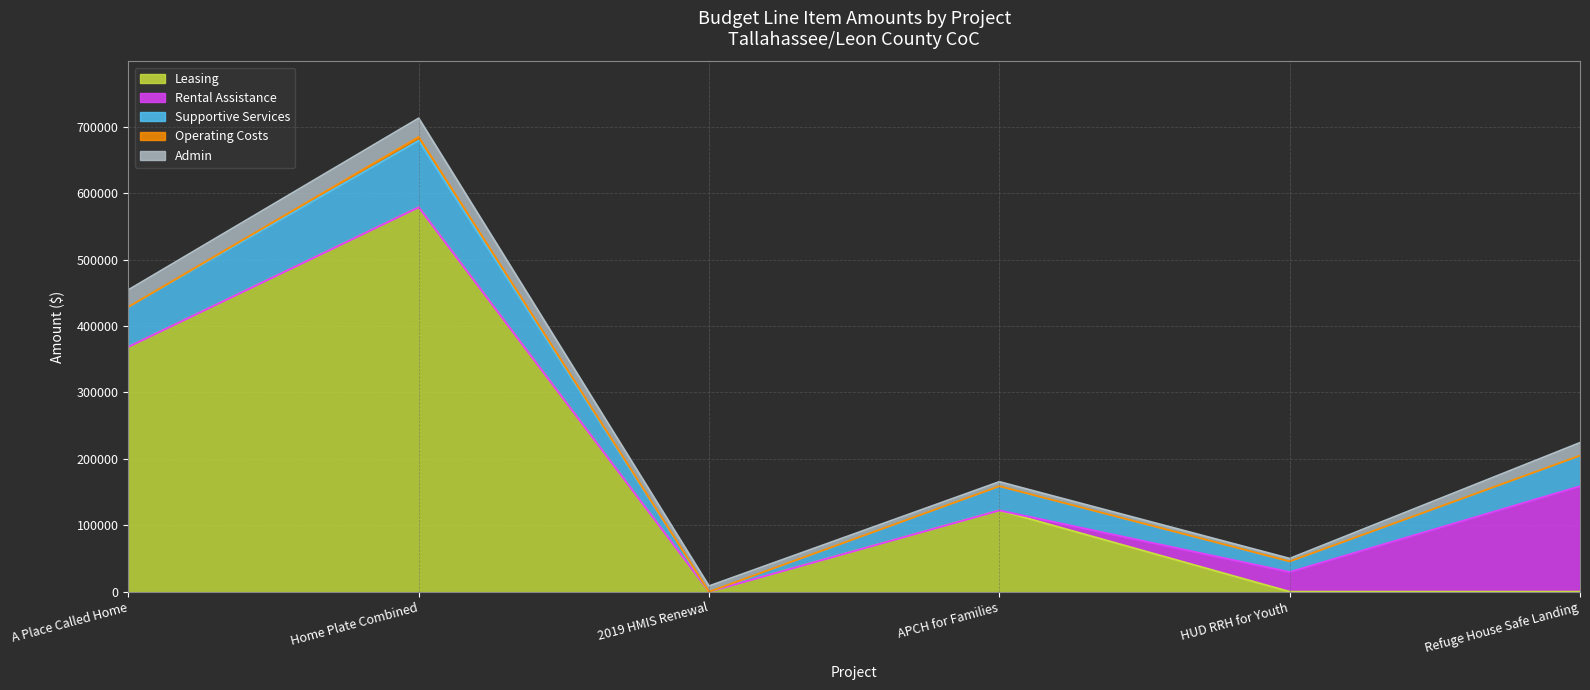

Reading right to left, what are all the values shown in this chart?

Leasing: Refuge House Safe Landing=0	HUD RRH for Youth=0	APCH for Families=122399	2019 HMIS Renewal=0	Home Plate Combined=578817	A Place Called Home=368633
Rental Assistance: Refuge House Safe Landing=158724	HUD RRH for Youth=29568	APCH for Families=0	2019 HMIS Renewal=0	Home Plate Combined=0	A Place Called Home=0
Supportive Services: Refuge House Safe Landing=46265	HUD RRH for Youth=16147	APCH for Families=36535	2019 HMIS Renewal=0	Home Plate Combined=100250	A Place Called Home=60271
Operating Costs: Refuge House Safe Landing=0	HUD RRH for Youth=0	APCH for Families=0	2019 HMIS Renewal=0	Home Plate Combined=5565	A Place Called Home=0
Admin: Refuge House Safe Landing=19289	HUD RRH for Youth=4225	APCH for Families=6543	2019 HMIS Renewal=8524	Home Plate Combined=28190	A Place Called Home=25529